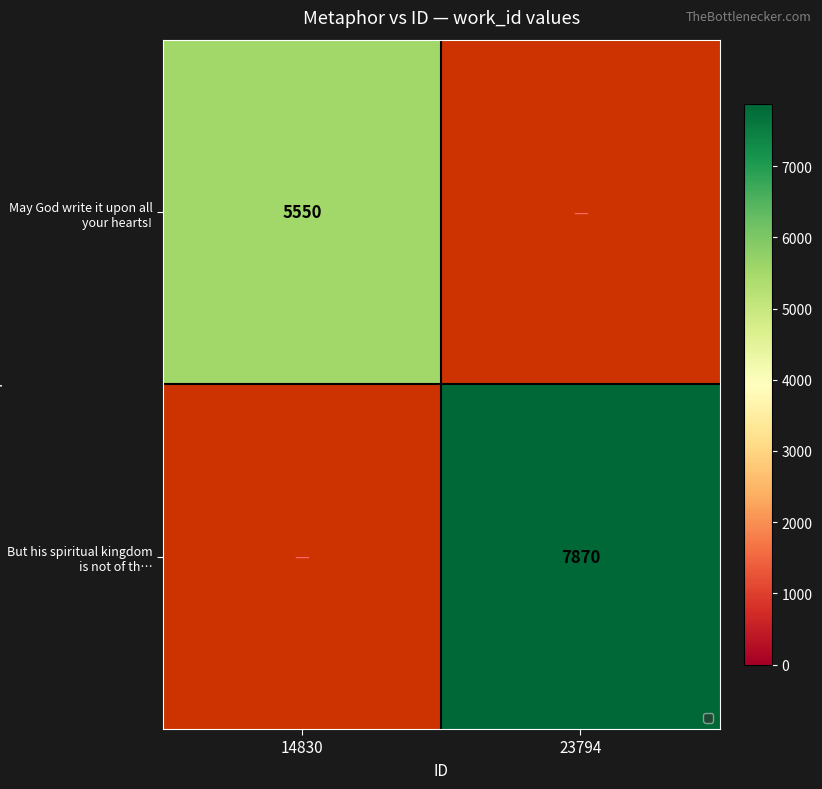

The value of But his spiritual kingdom is not of th… at 23794 is 7870. True or false?

True